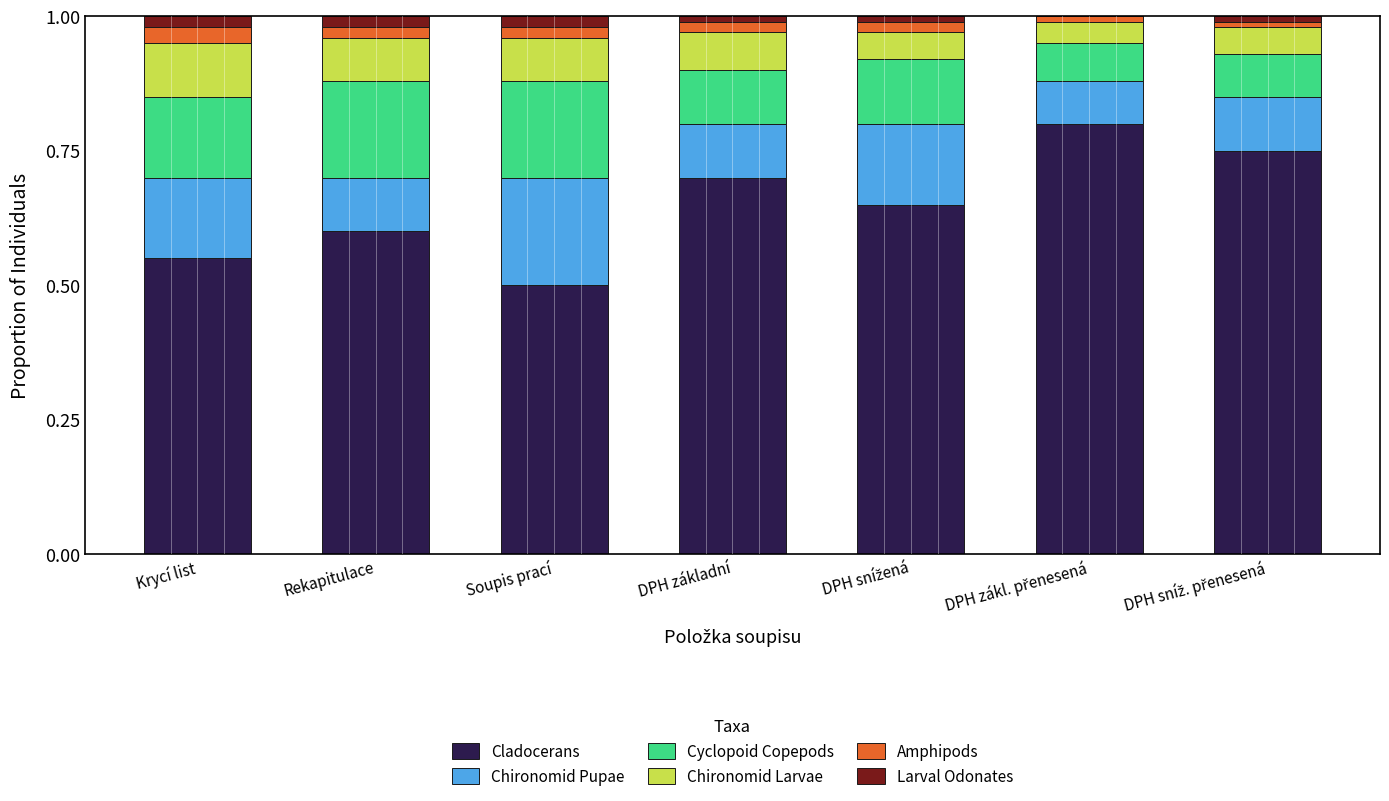

The value of Cladocerans at Krycí list is 0.3. True or false?

False